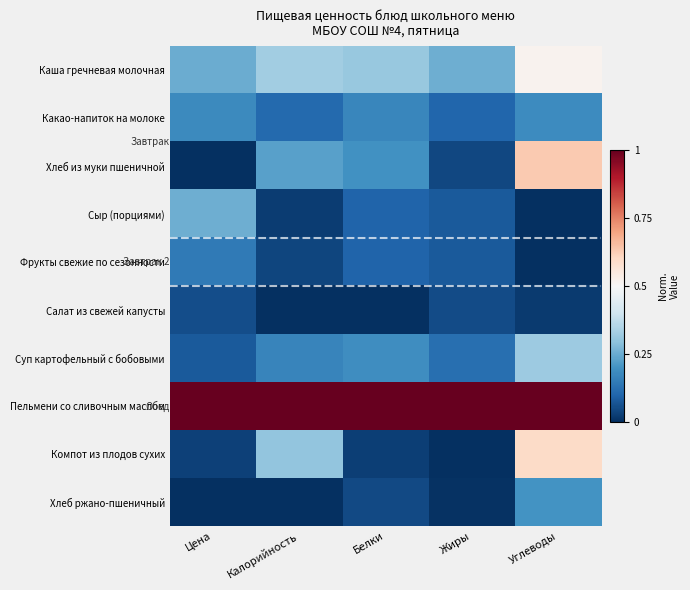

What is the greatest value displayed?

1.0